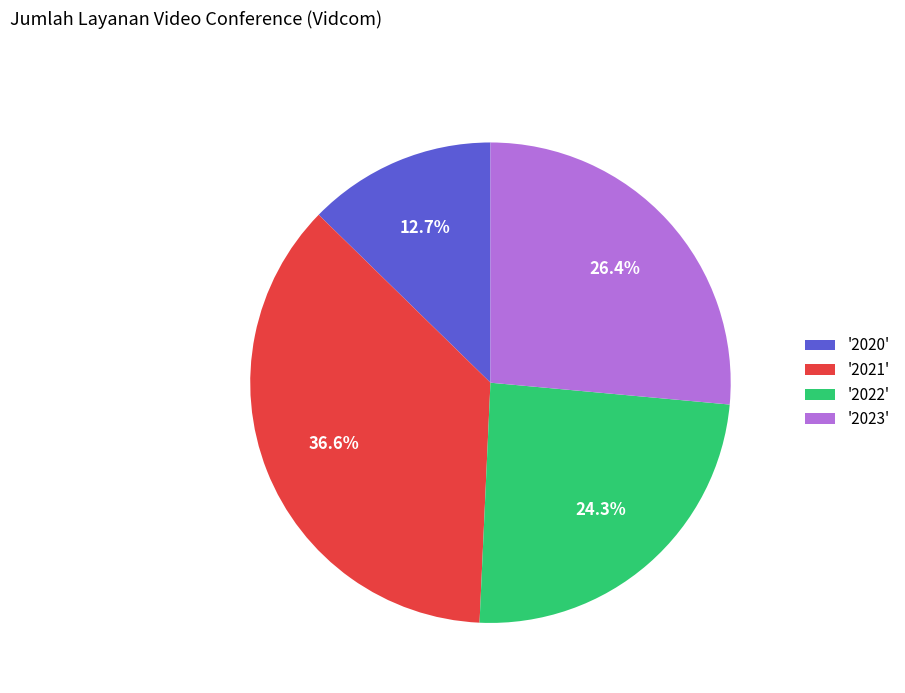

To the nearest percent, what is the average slice percentage?

25%